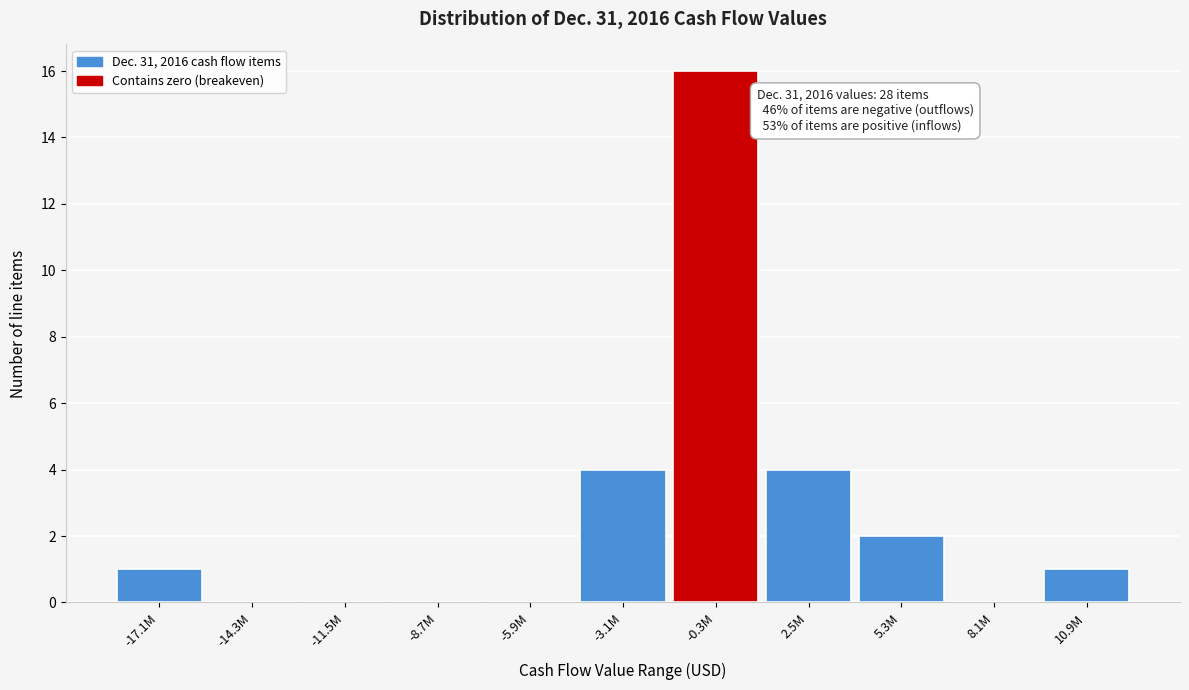

Reading right to left, list all the values displayed in this chart.

10.9M=1	8.1M=0	5.3M=2	2.5M=4	-0.3M=16	-3.1M=4	-5.9M=0	-8.7M=0	-11.5M=0	-14.3M=0	-17.1M=1